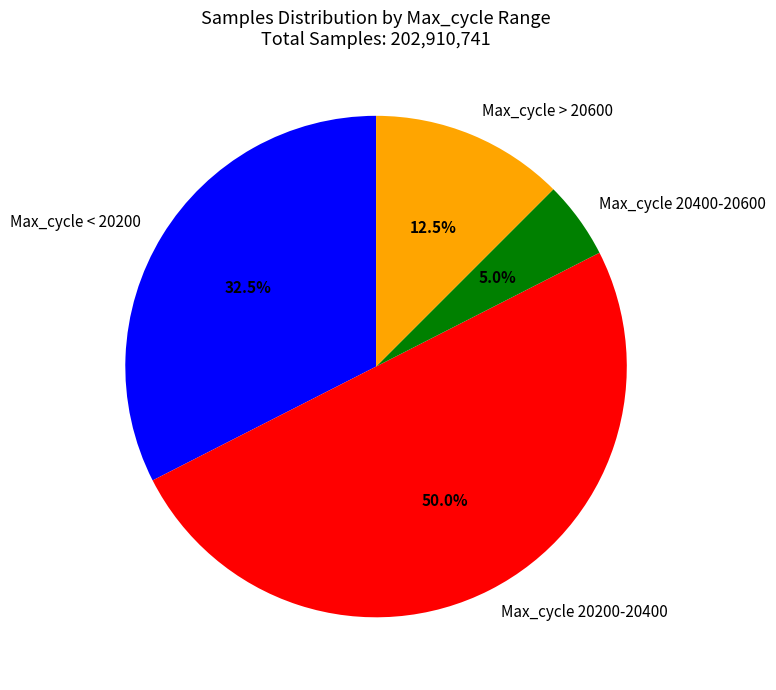

Between Max_cycle 20400-20600 and Max_cycle < 20200, which is larger?

Max_cycle < 20200